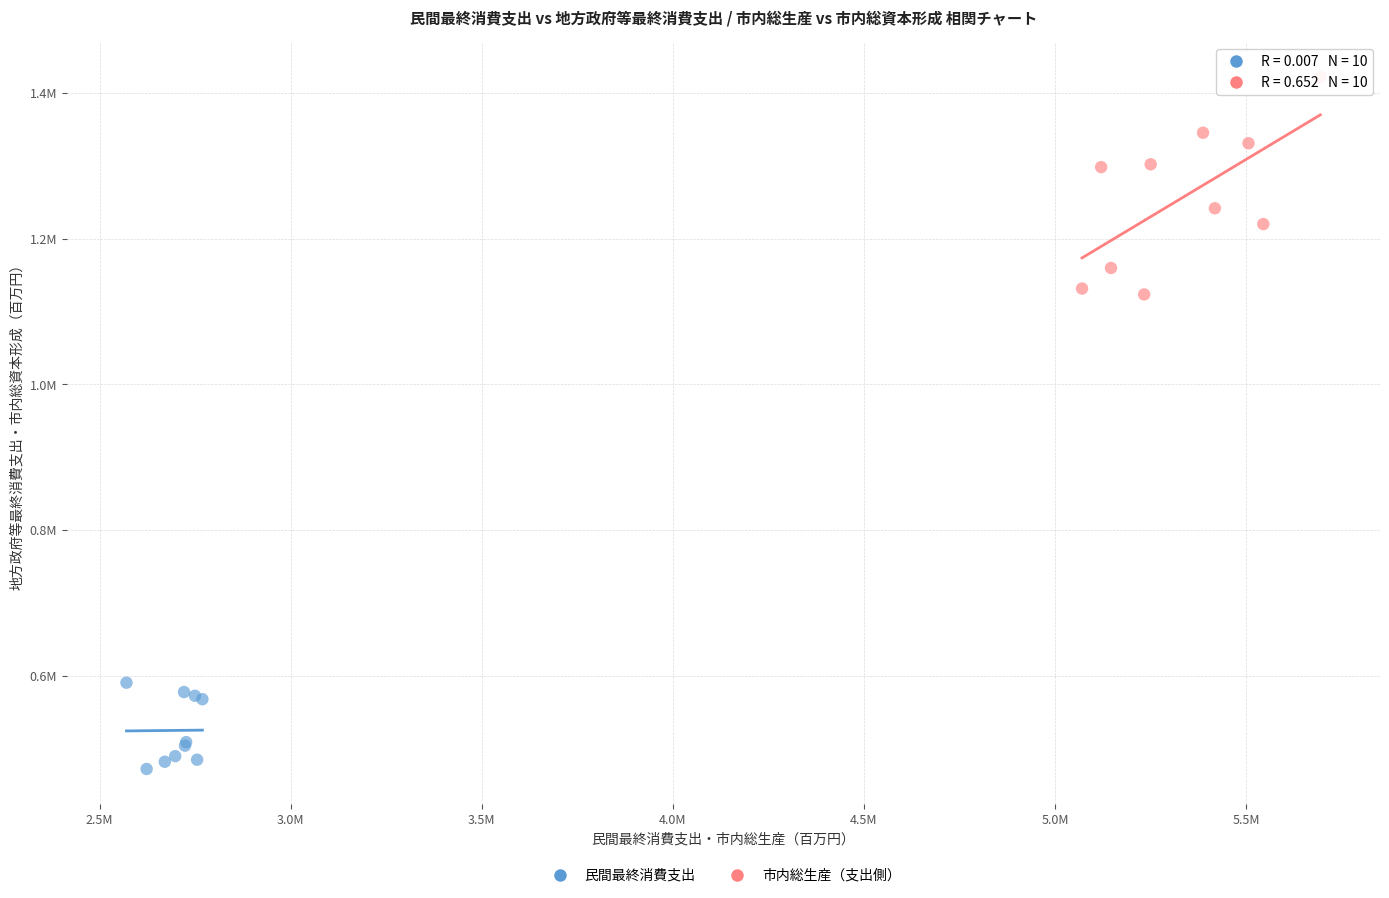

What are all the series names shown in the legend?

民間最終消費支出, 市内総生産（支出側）